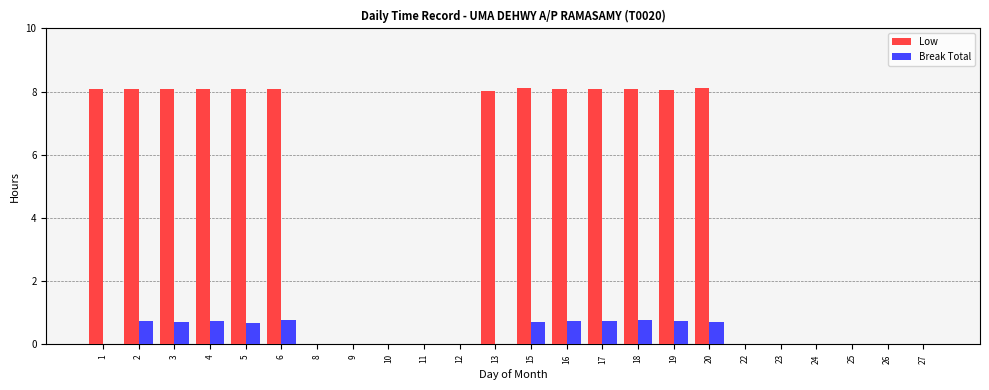

How many distinct data groups are displayed?

2